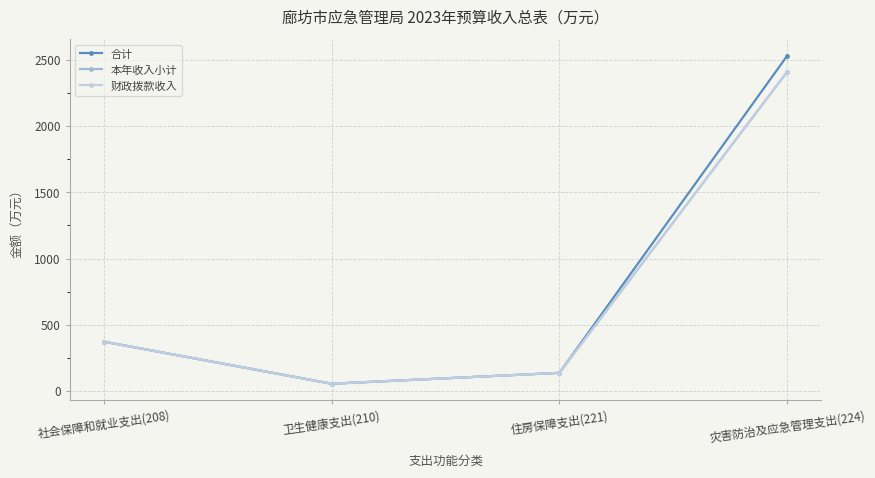

Does the chart have visible grid lines?

Yes